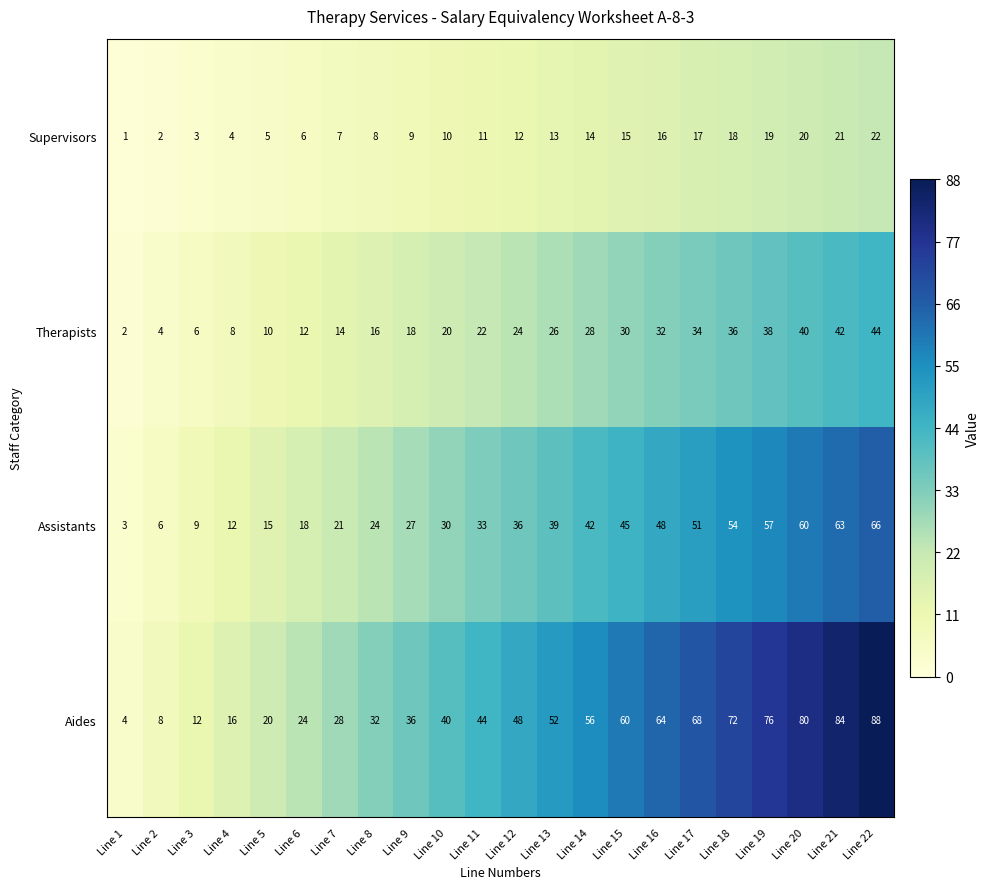

At which label is Aides closest to 46?

Line 11